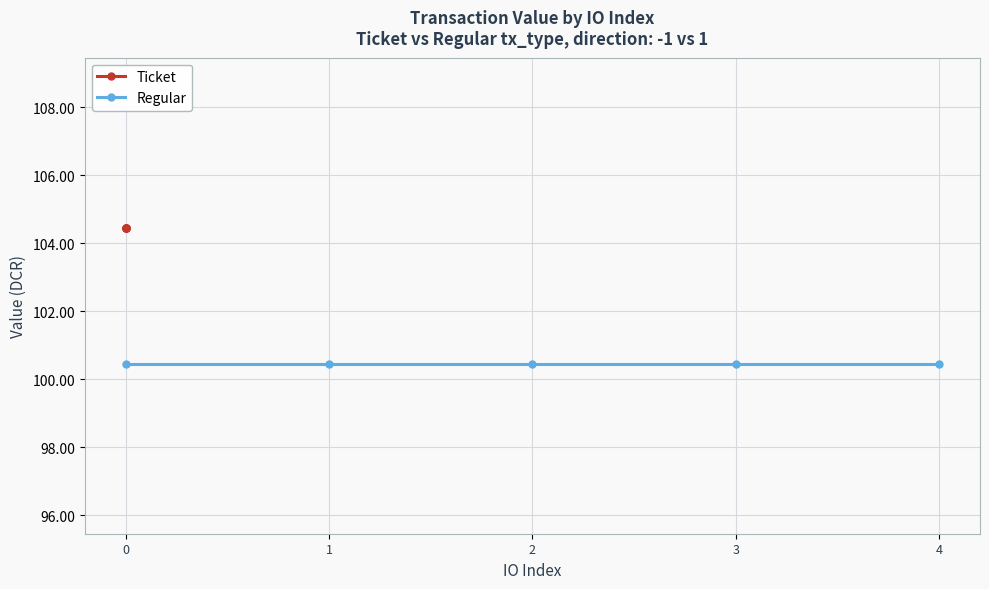

Which has a higher value, 2 or 1?

2